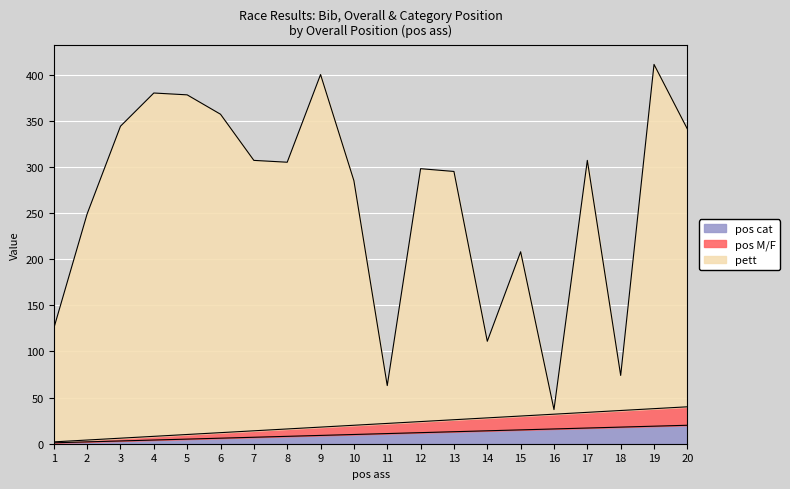

True or false: pos cat and pos M/F cross at least once.

False